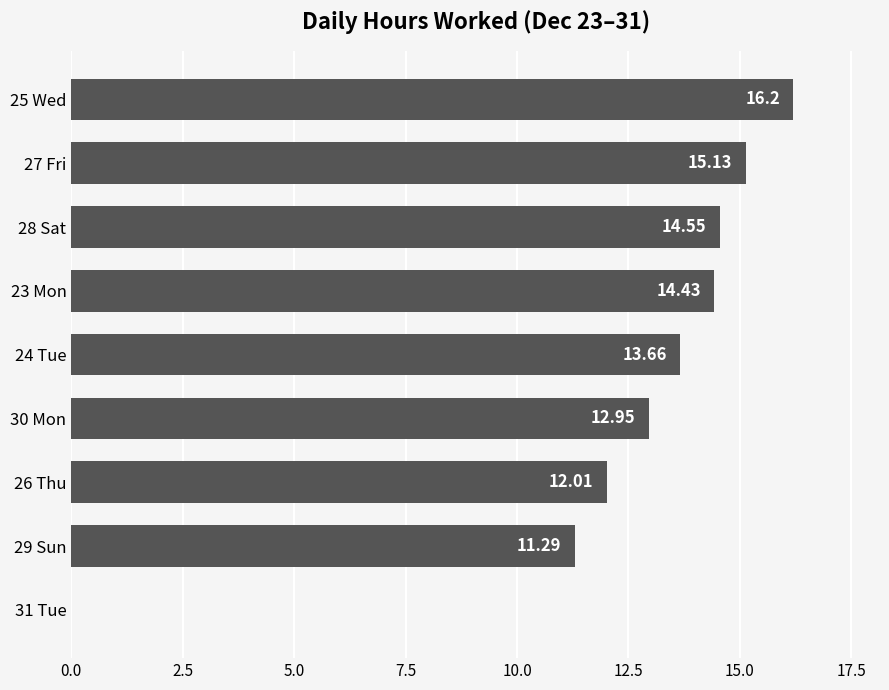

Count the number of categories in the chart.

9